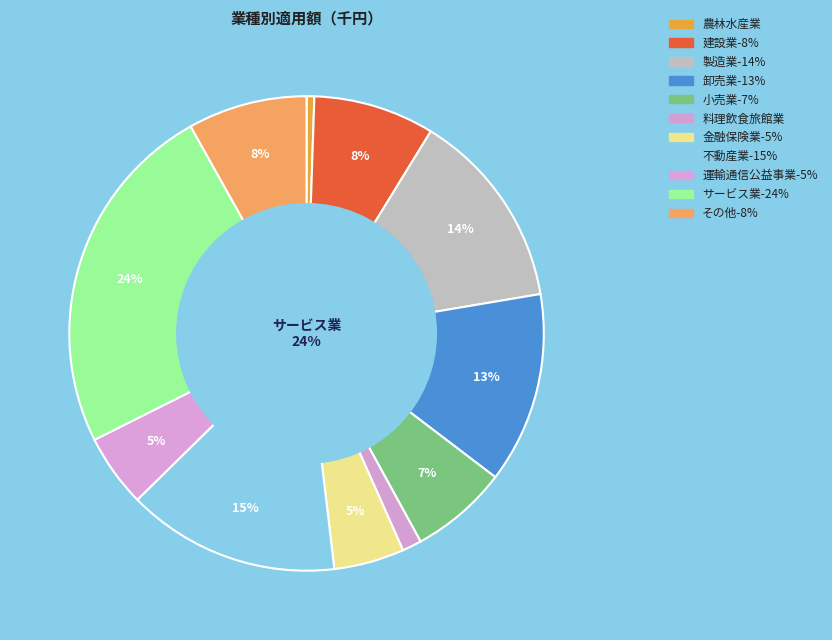

What is the ratio of the value at サービス業 to the value at 不動産業?

1.7